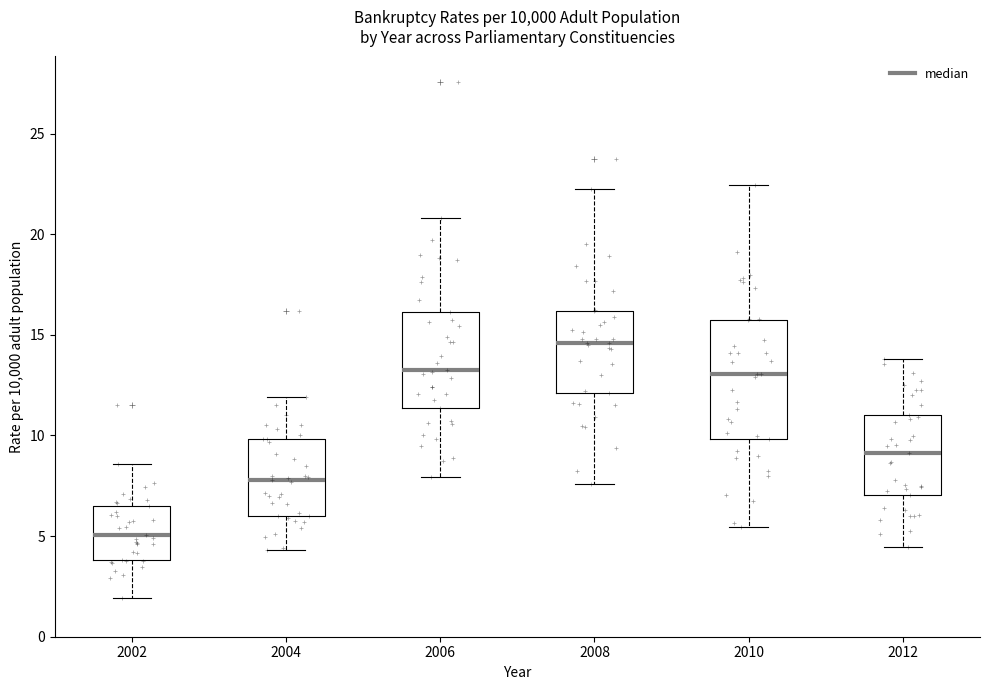

Reading left to right, transcribe this box plot: for each box, give where its median line is, the range the box spans, and where its two whiskers end, as read against the y-axis. The values are not printed on the chart, so give them approximately, as read against the axis.

2002: median 5.0, box 4.0 to 6.5, whiskers 2.0 to 8.5
2004: median 8.0, box 6.0 to 10.0, whiskers 4.5 to 12.0
2006: median 13.5, box 11.5 to 16.0, whiskers 8.0 to 21.0
2008: median 14.5, box 12.0 to 16.0, whiskers 7.5 to 22.0
2010: median 13.0, box 10.0 to 15.5, whiskers 5.5 to 22.5
2012: median 9.0, box 7.0 to 11.0, whiskers 4.5 to 14.0